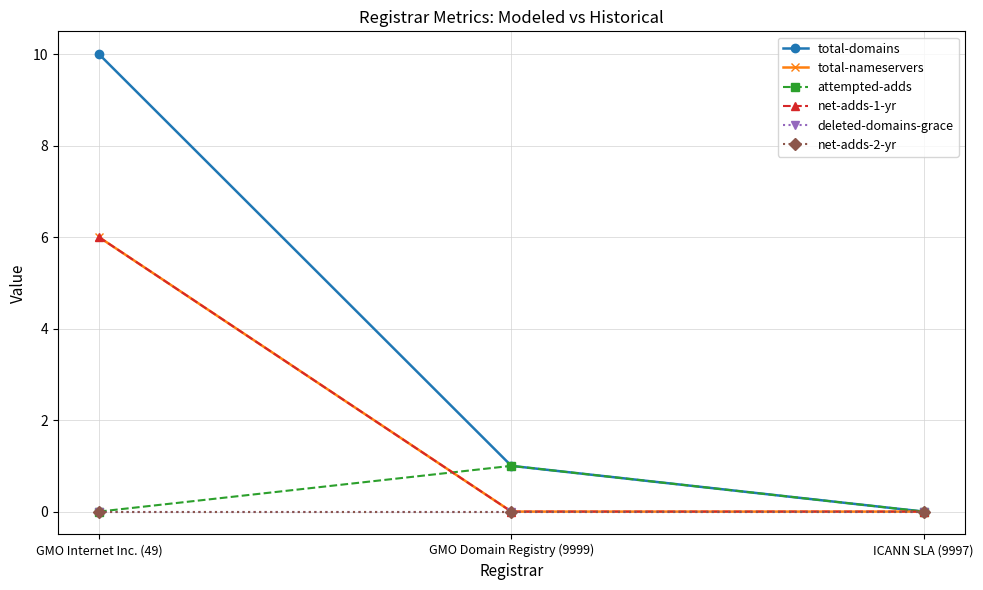

Rank the series by their maximum value, from lowest to highest.

deleted-domains-grace, net-adds-2-yr, attempted-adds, total-nameservers, net-adds-1-yr, total-domains